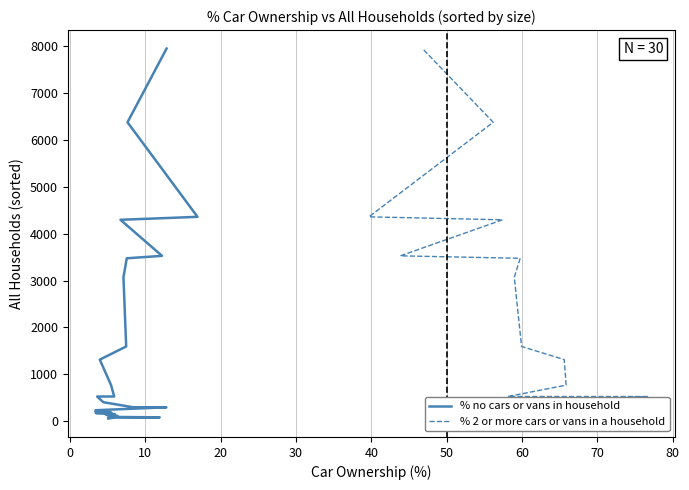

True or false: % 2 or more cars or vans in a household and % no cars or vans in household intersect in this chart.

False